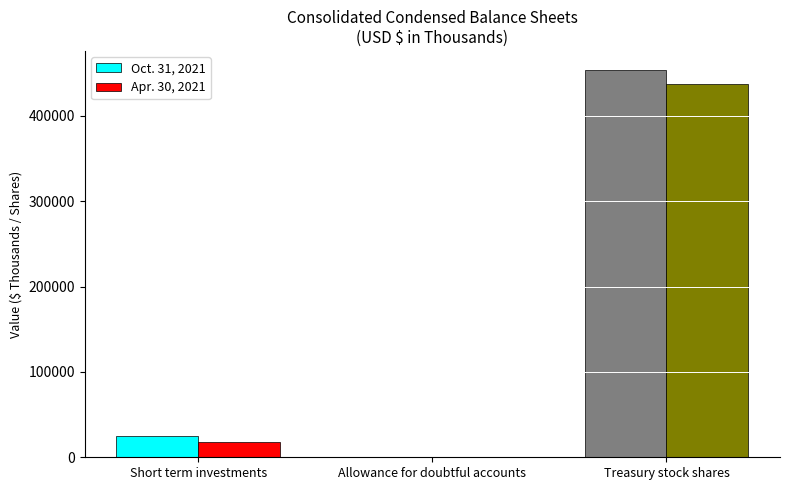

Reading right to left, extract all data points from this chart.

Oct. 31, 2021: Treasury stock shares=453419	Allowance for doubtful accounts=38	Short term investments=24459
Apr. 30, 2021: Treasury stock shares=436830	Allowance for doubtful accounts=36	Short term investments=18209